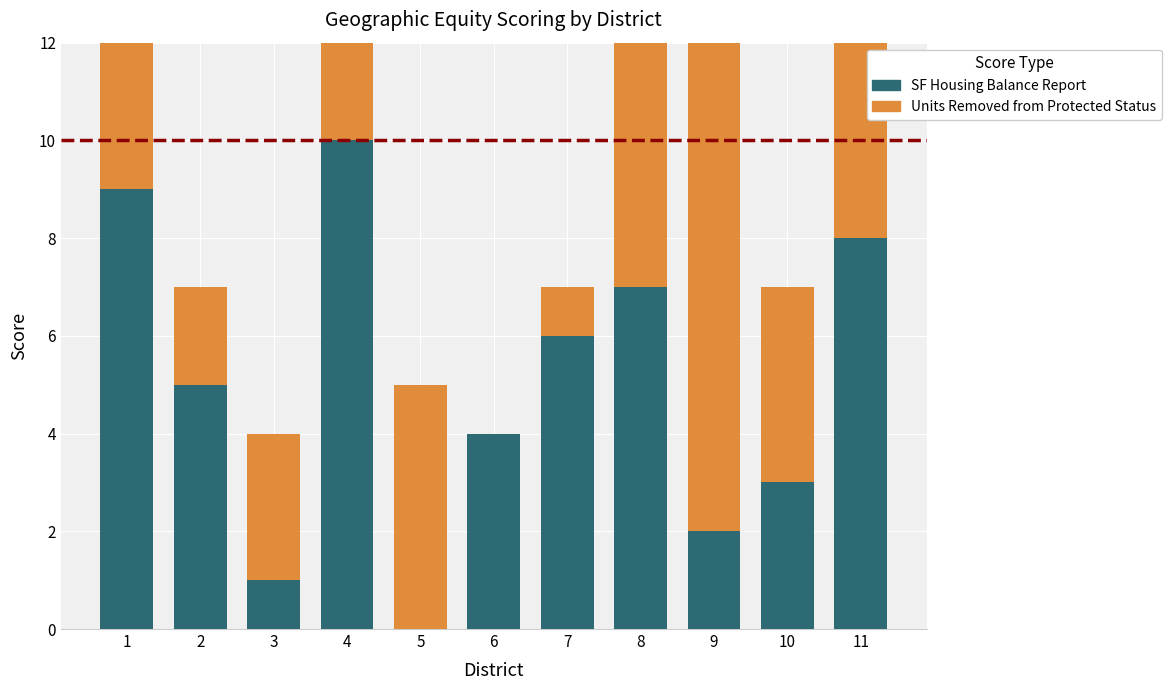

Which series has the widest spread of values?

SF Housing Balance Report